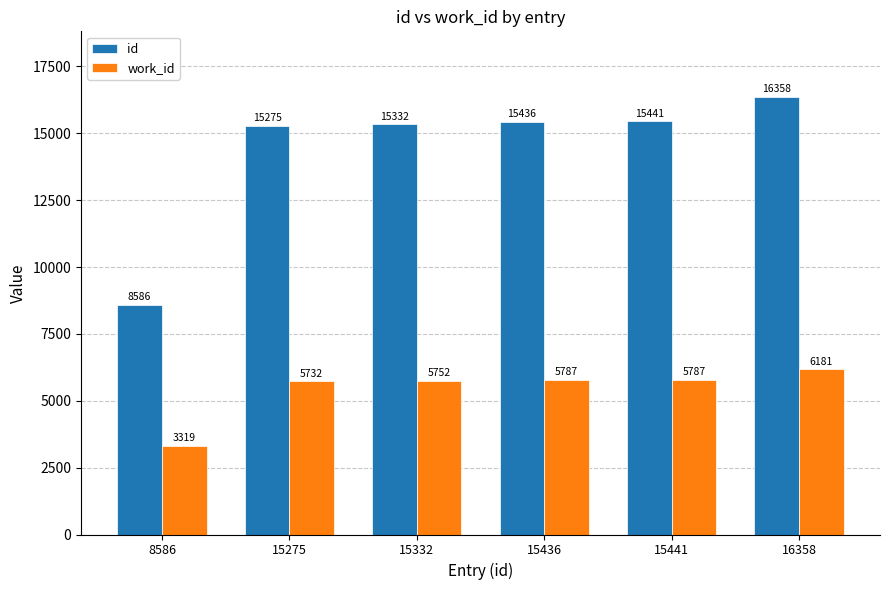

What value does the work_id series have at 15332, to the nearest 100?

5800